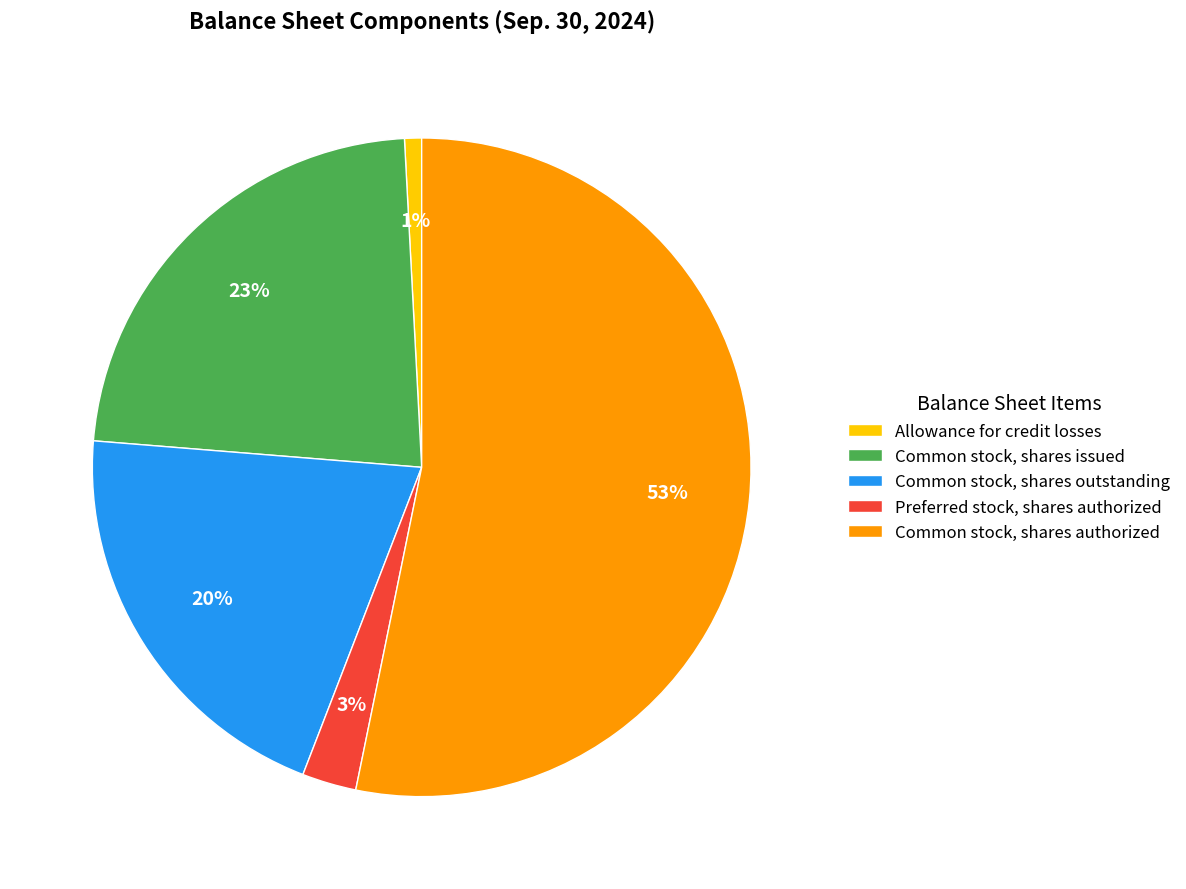

What is the largest slice in the pie chart?

Common stock, shares authorized